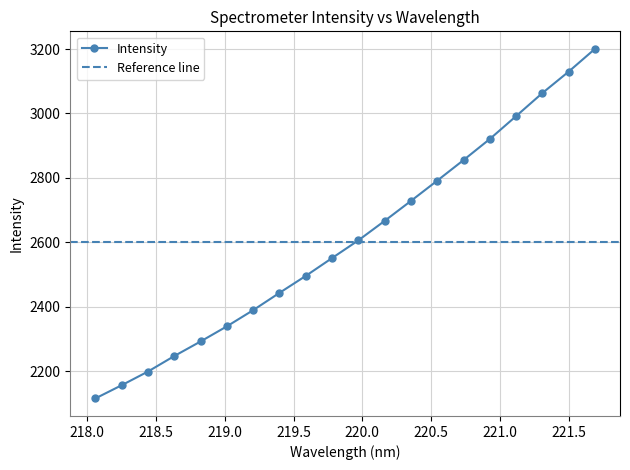

What is the minimum value shown in the chart?

2115.8